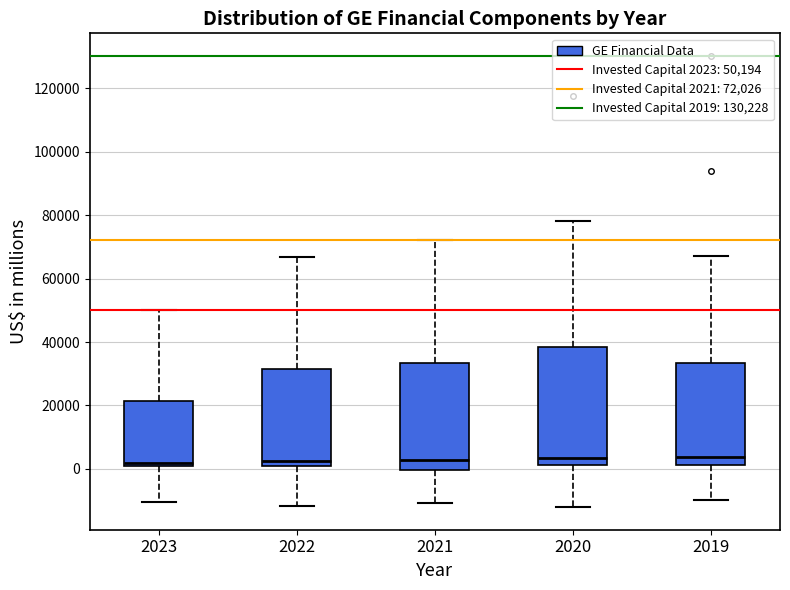

Reading left to right, read every box against the y-axis: the position of its median line, the range the box covers, and the ends of its whiskers. The values are not printed on the chart, so give them approximately, as read against the axis.

2023: median 2000, box 0 to 22000, whiskers -10000 to 50000
2022: median 2000 (just above the box's lower edge), box 2000 to 32000, whiskers -12000 to 66000
2021: median 2000, box 0 to 34000, whiskers -10000 to 72000
2020: median 4000, box 2000 to 38000, whiskers -12000 to 78000
2019: median 4000, box 2000 to 34000, whiskers -10000 to 68000